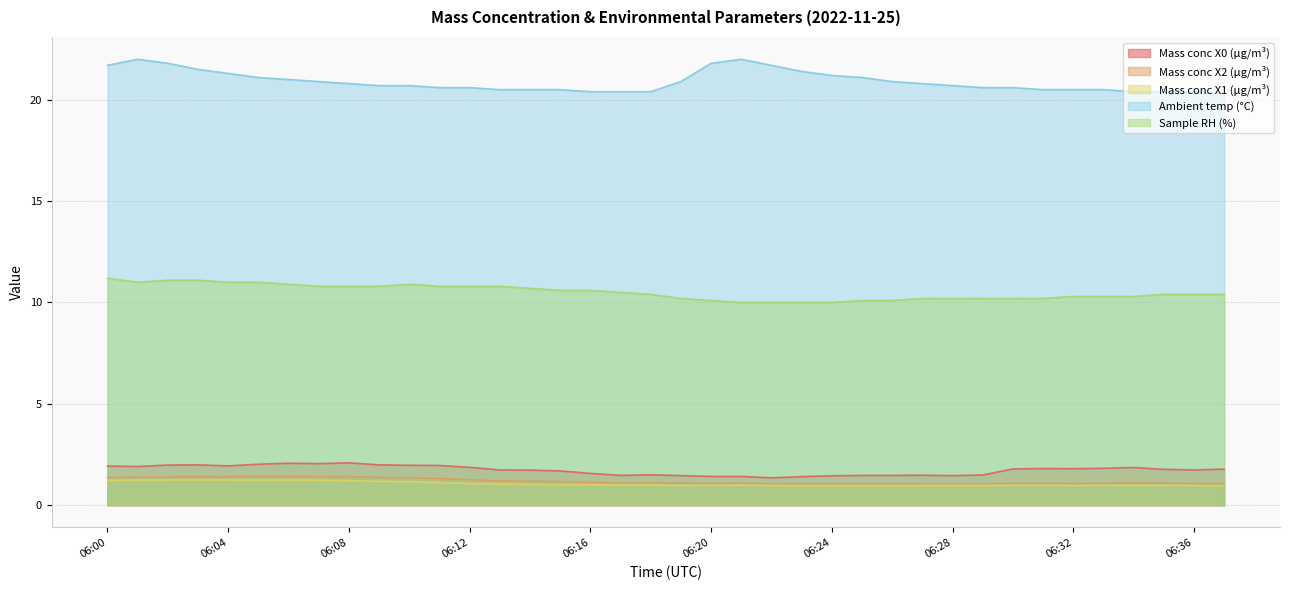

Which category has the highest value in the Mass conc X1 (μg/m³) series?

06:03